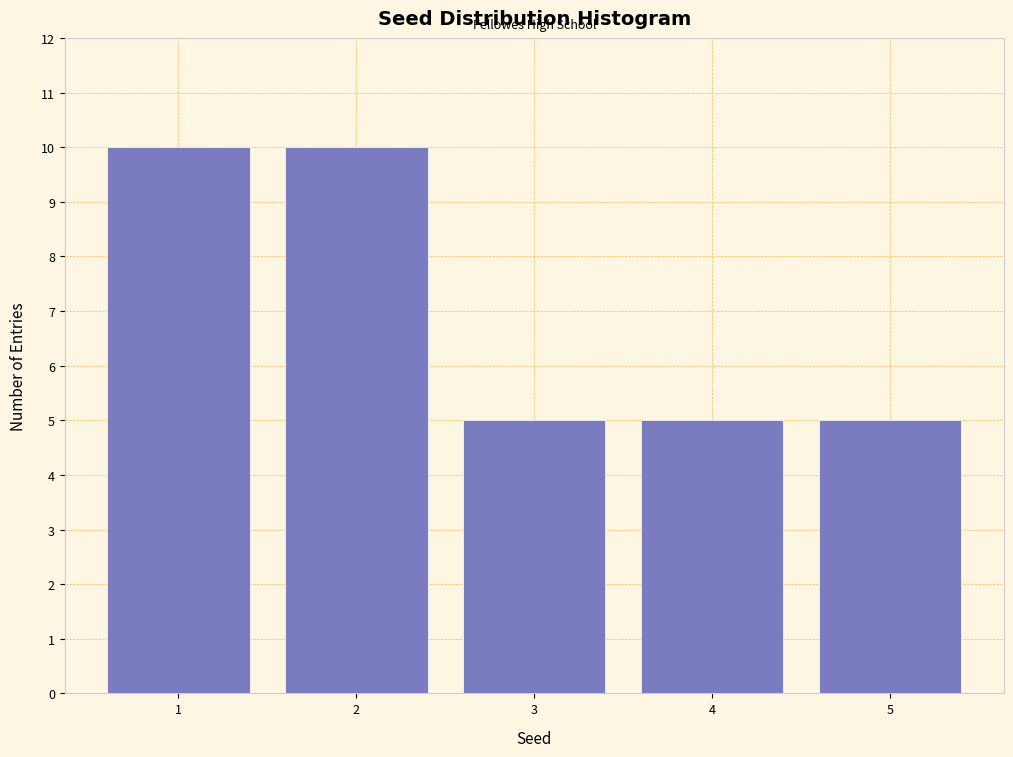

Reading left to right, transcribe this chart: for each bar, give the range it covers on the x-axis and its height. The values are not printed on the chart, so give them approximately, as read against the axis.

0.5 to 1.5: 10
1.5 to 2.5: 10
2.5 to 3.5: 5
3.5 to 4.5: 5
4.5 to 5.5: 5